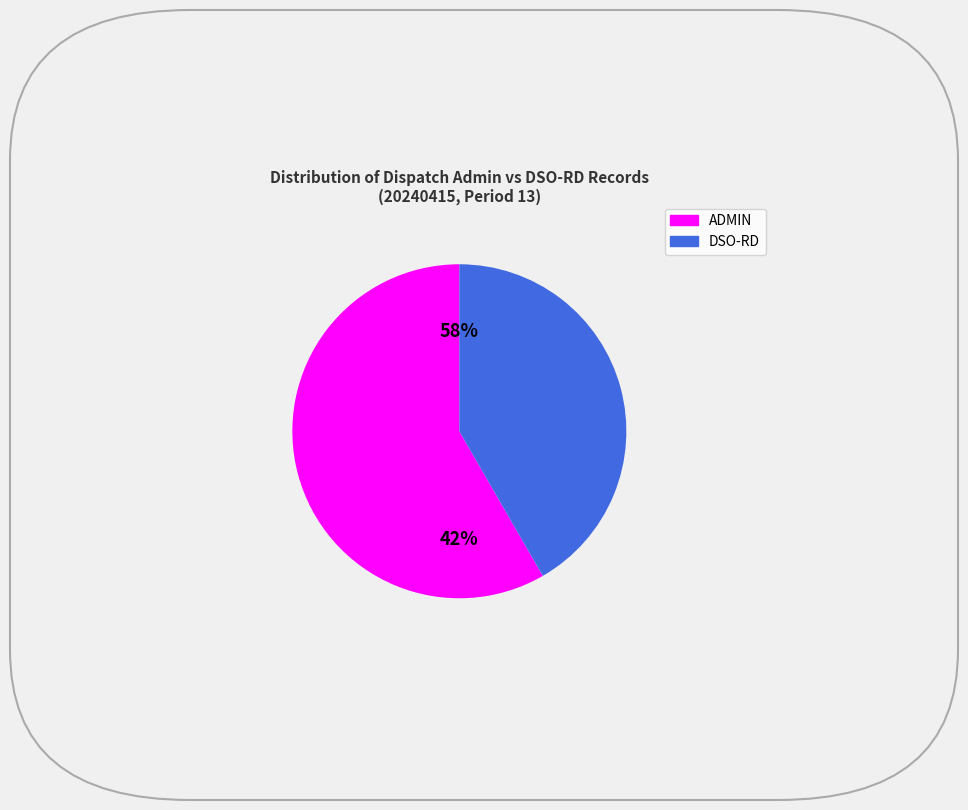

What is the smallest slice in the pie chart?

ADMIN